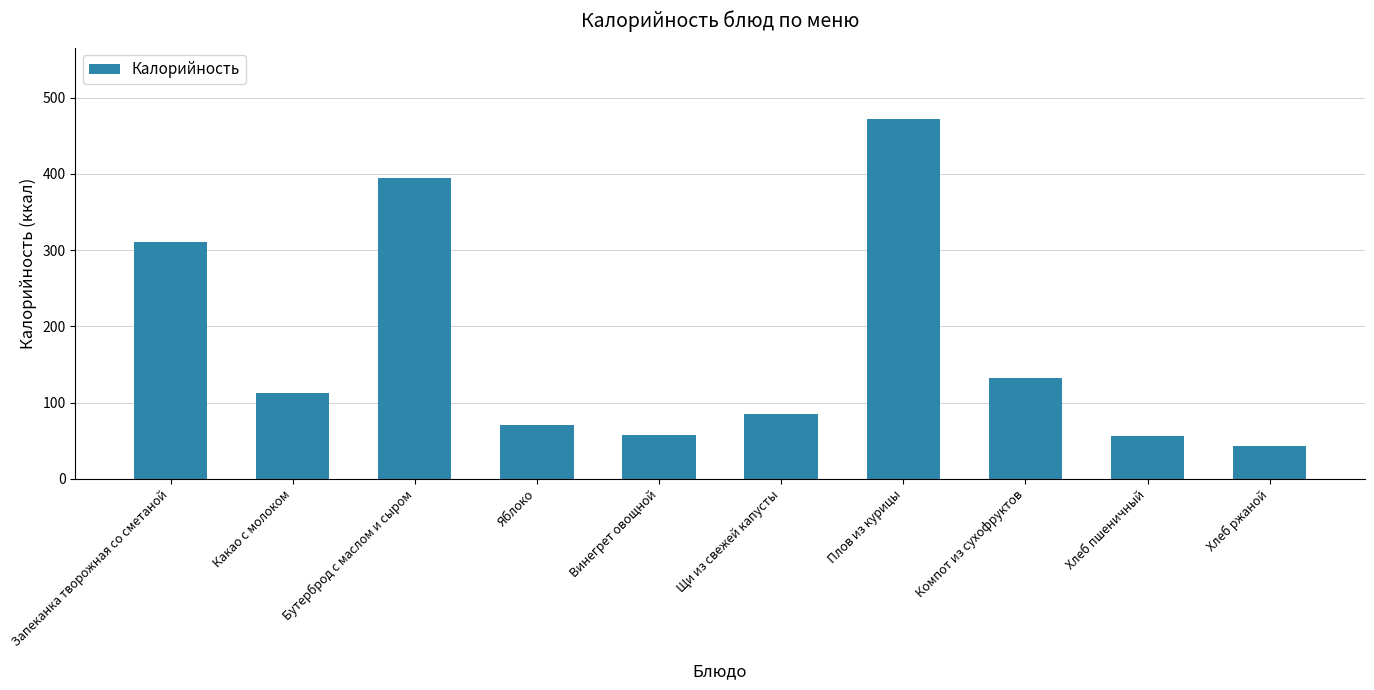

At which label is the value closest to 257?

Запеканка творожная со сметаной